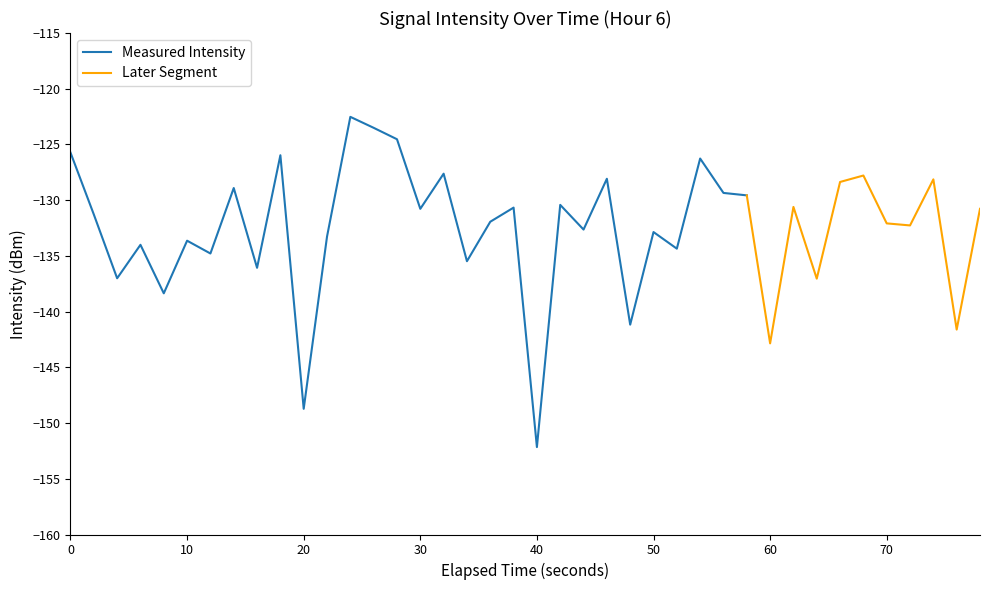

What is the minimum value for Measured Intensity?

-152.2